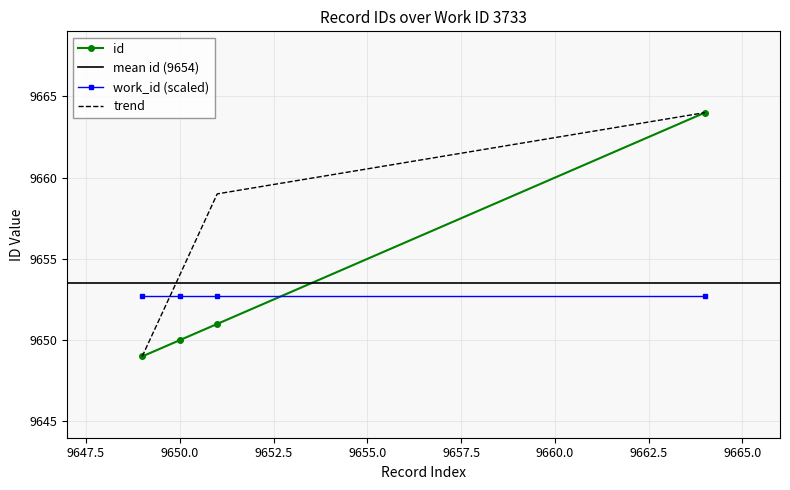

What is the smallest value displayed?

9649